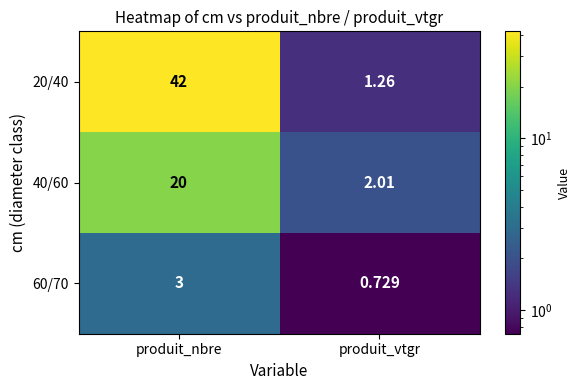

Is the value of 60/70 at produit_vtgr greater than the value of 40/60 at produit_vtgr?

No